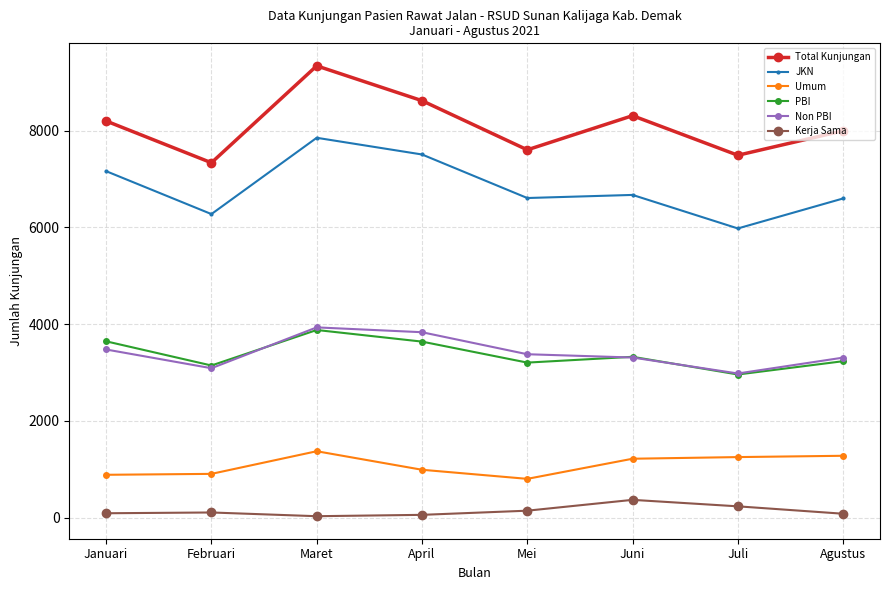

True or false: Non PBI and JKN cross at least once.

False